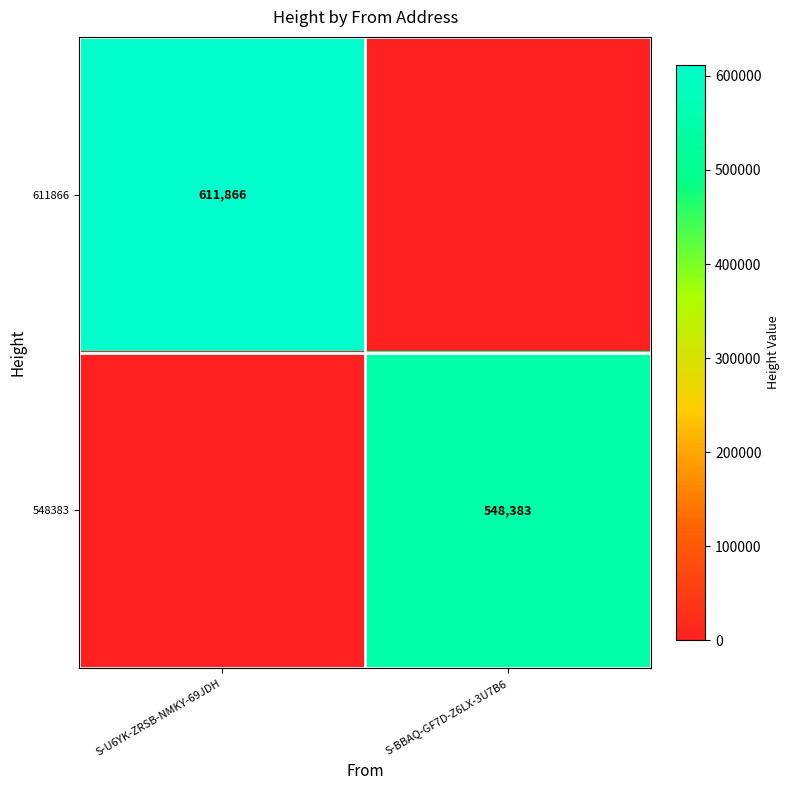

What is the maximum value shown in the chart?

611866